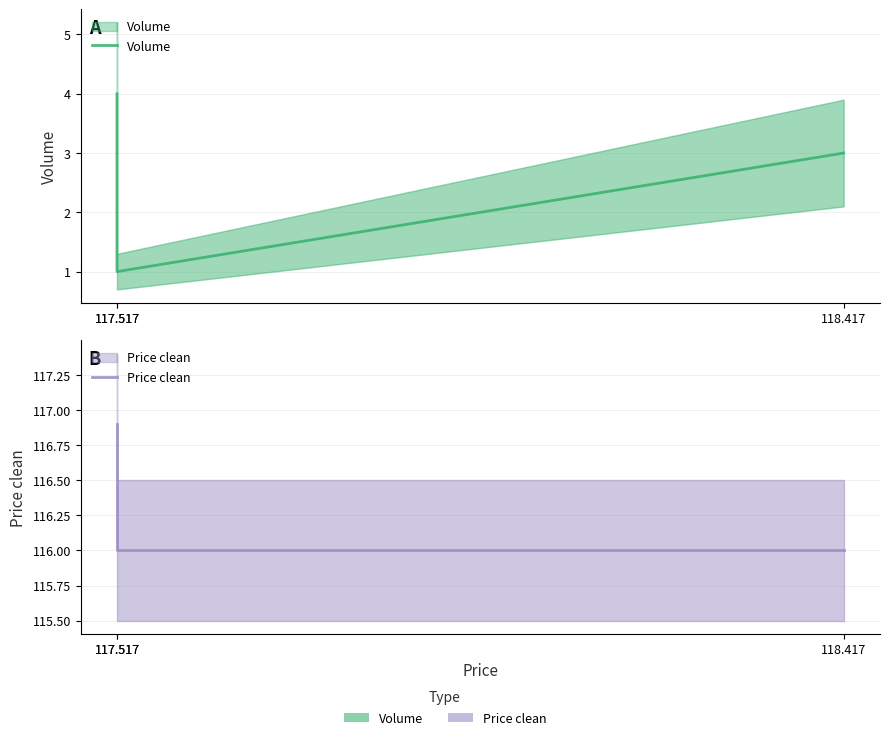

What is the difference between the maximum and minimum values in the Volume series?

3.0